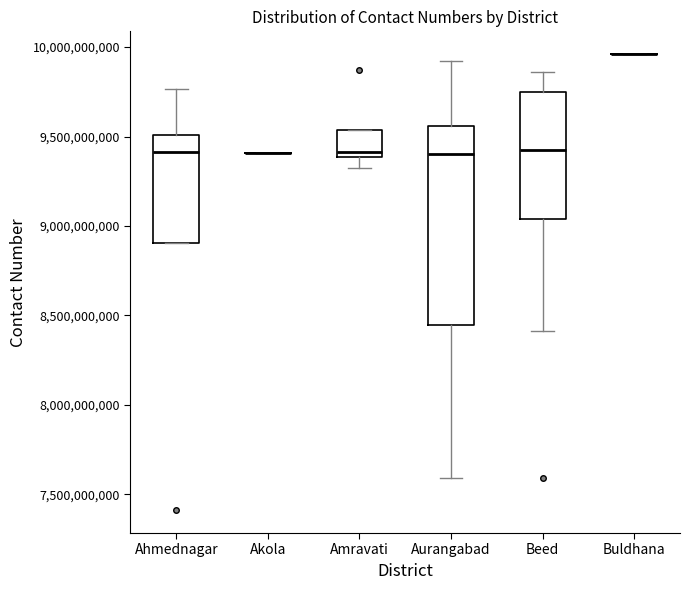

Where is the upper edge of the box for Beed on the y-axis? The values are not printed on the chart, so give them approximately, as read against the axis.

9750000000